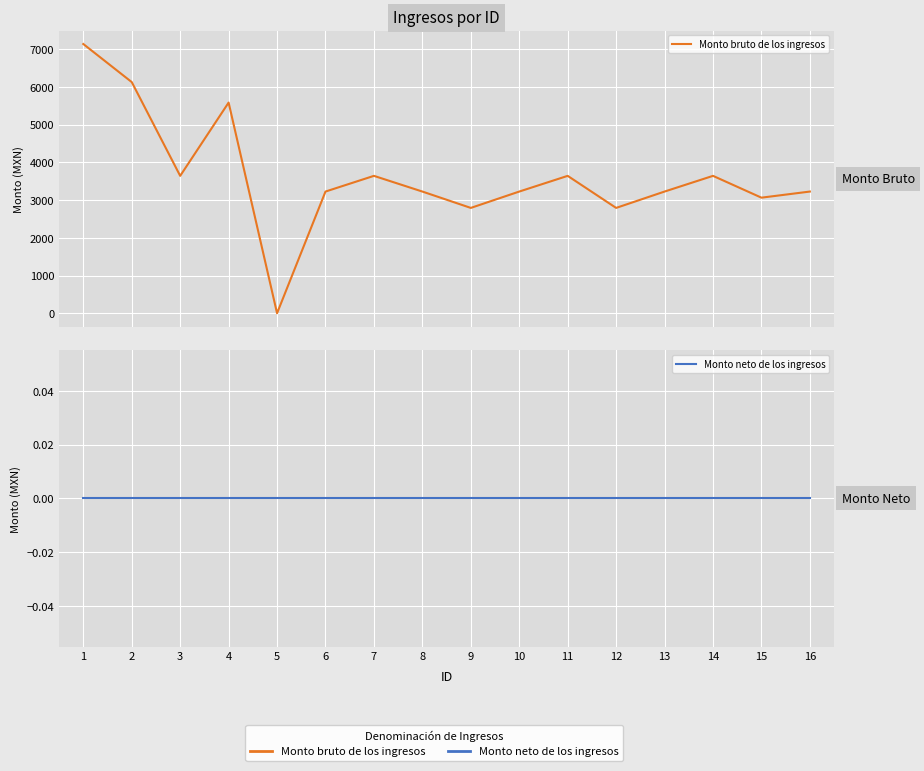

Reading right to left, transcribe all the data shown in this chart.

Monto bruto de los ingresos: 16=3225.0	15=3063.0	14=3641.0	13=3225.0	12=2791.5	11=3641.0	10=3225.0	9=2791.5	8=3225.0	7=3641.0	6=3225.0	5=0.0	4=5583.0	3=3641.0	2=6126.0	1=7135.0
Monto neto de los ingresos: 16=0.0	15=0.0	14=0.0	13=0.0	12=0.0	11=0.0	10=0.0	9=0.0	8=0.0	7=0.0	6=0.0	5=0.0	4=0.0	3=0.0	2=0.0	1=0.0